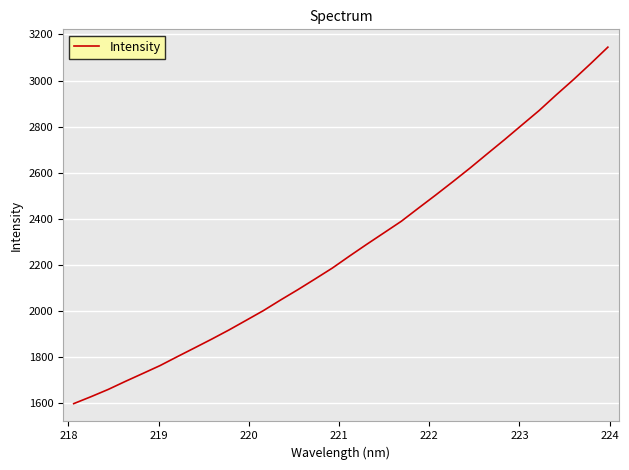

Reading left to right, extract all data points from this chart.

1599.1	1629.1	1660.6	1695.7	1729.7	1763.9	1802.5	1840.5	1878.8	1918.4	1960.4	2002.5	2048.7	2093.3	2139.8	2187.0	2239.2	2290.2	2339.9	2389.7	2447.1	2503.7	2561.8	2621.1	2682.8	2744.0	2807.0	2869.7	2938.0	3004.2	3073.5	3144.8